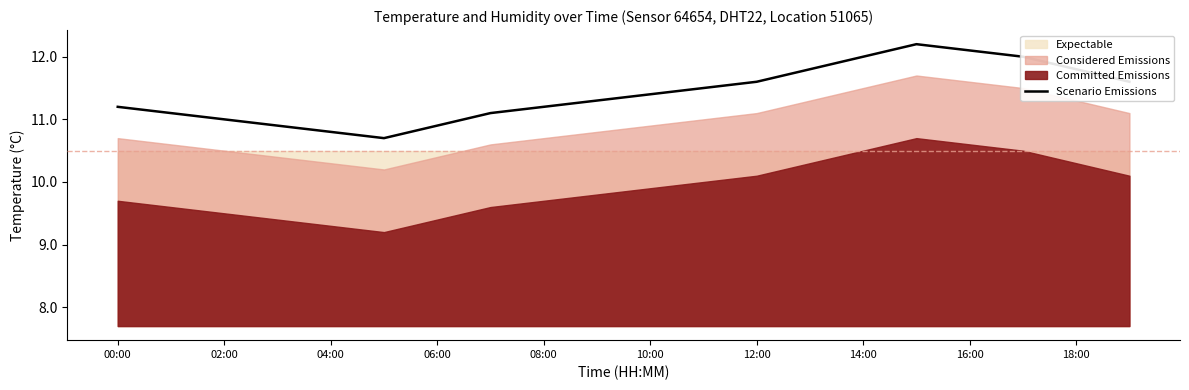

How many values exceed 11?

15